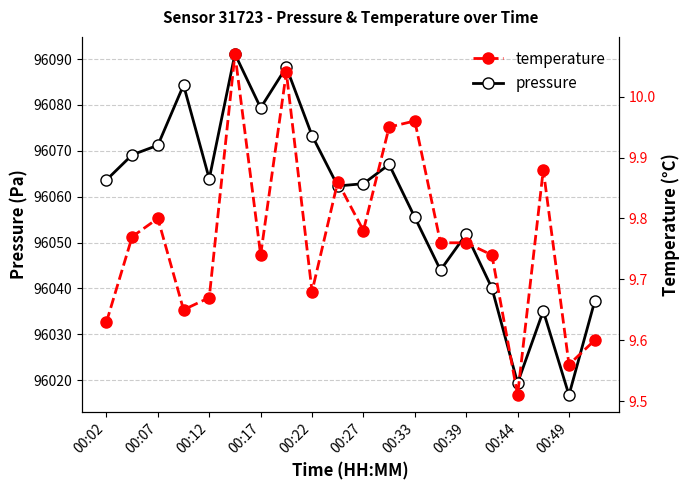

Which series changed the most between 00:12 and 00:33?

pressure